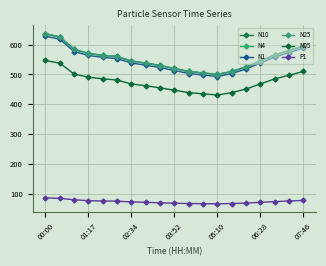

How many lines are shown in the chart?

6